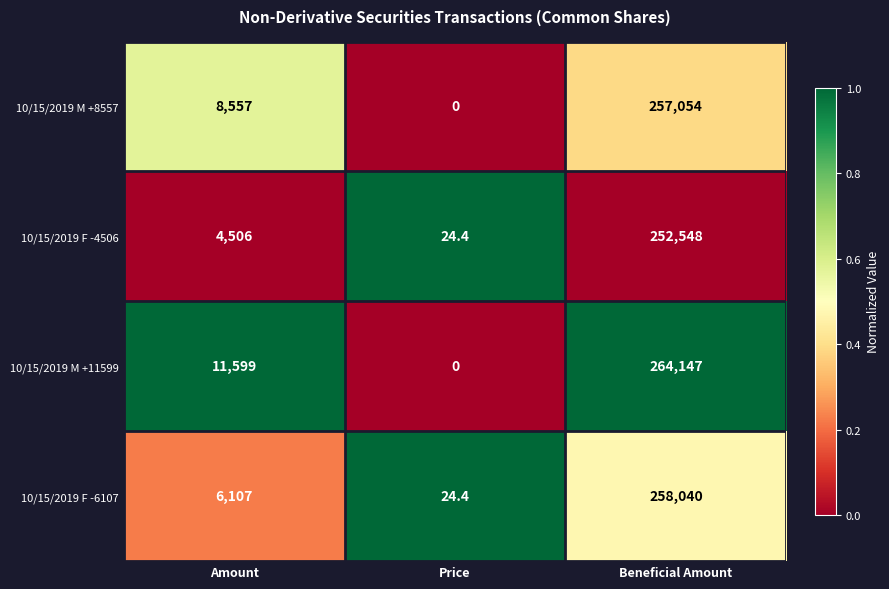

Which label corresponds to the smallest value in the chart?

Price